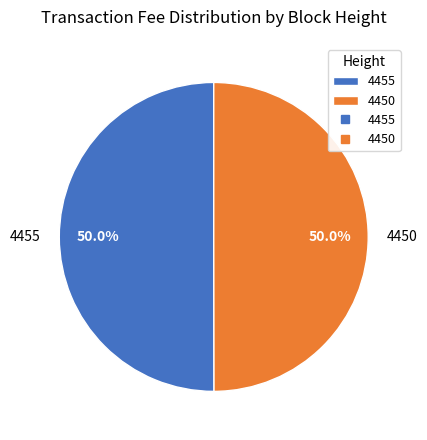

Is the sum of 4450 and 4455 greater than half?

Yes